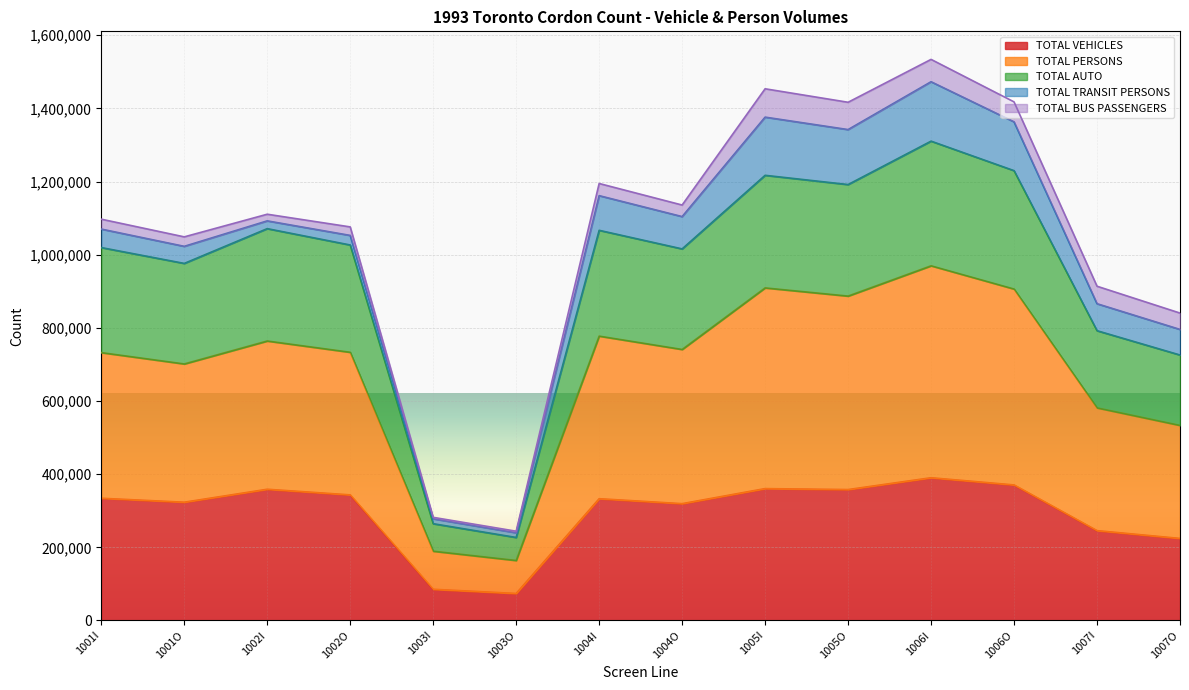

Which series has the largest total across all categories?

TOTAL PERSONS